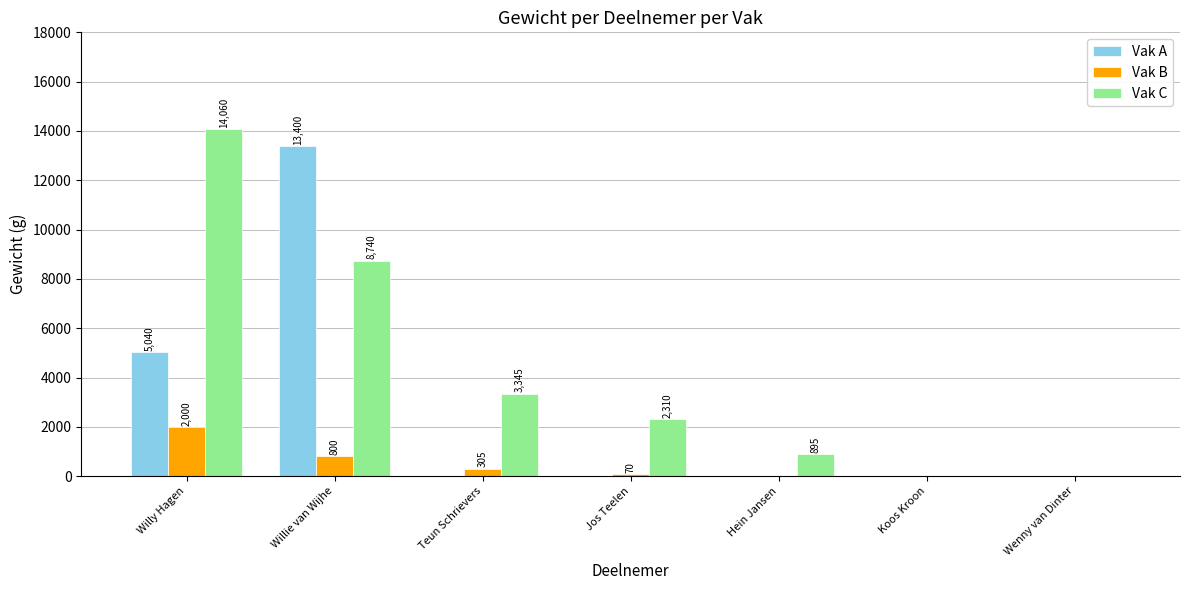

How many groups of bars are there?

7